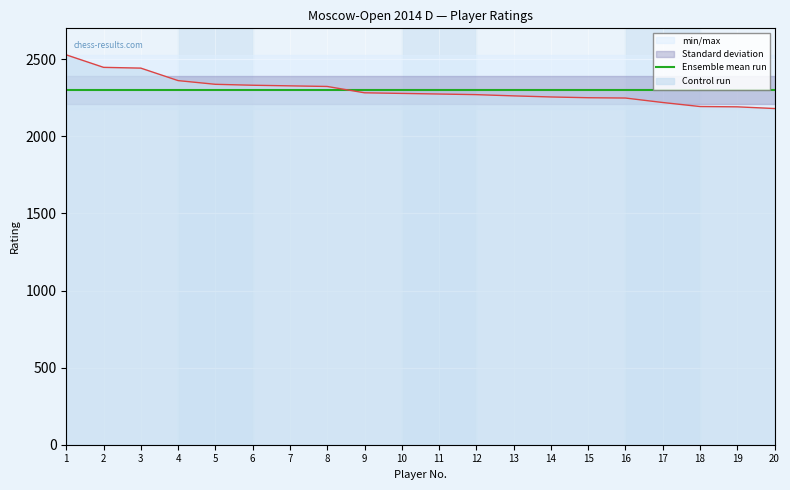

What is the smallest value displayed?

2180